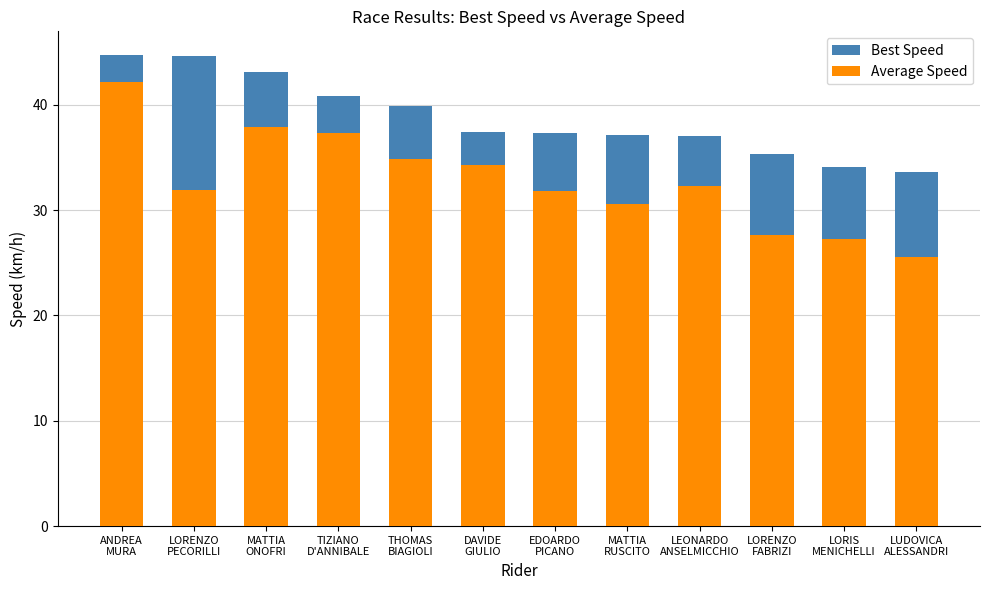

What position from the right is MATTIA
ONOFRI?

10